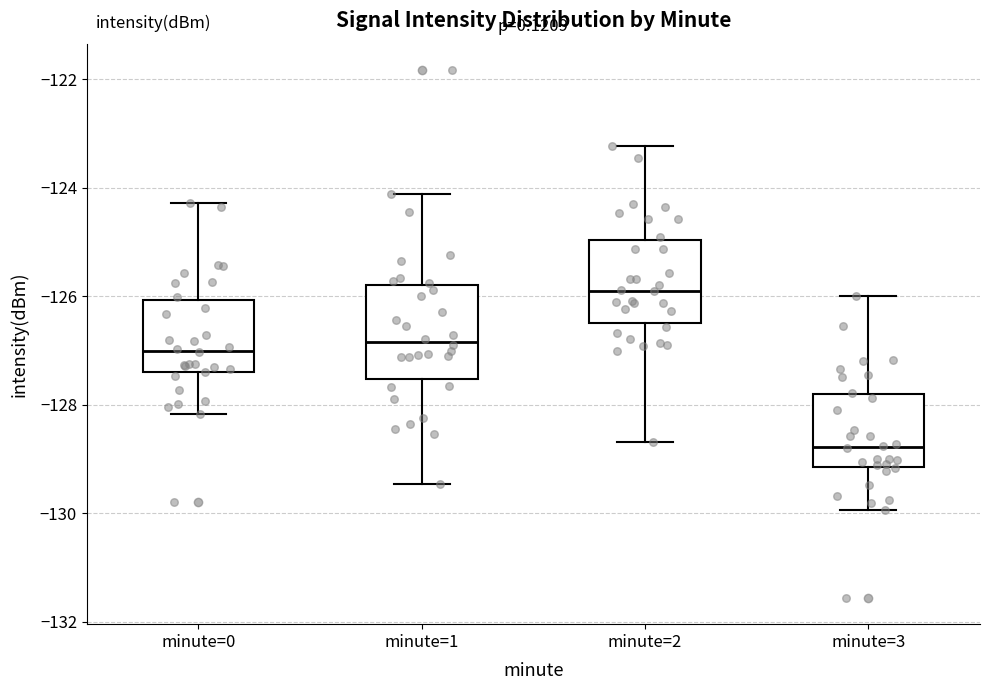

Reading left to right, read every box against the y-axis: the position of its median line, the range the box covers, and the ends of its whiskers. The values are not printed on the chart, so give them approximately, as read against the axis.

minute=0: median -127.0, box -127.4 to -126.0, whiskers -128.2 to -124.2
minute=1: median -126.8, box -127.6 to -125.8, whiskers -129.4 to -124.2
minute=2: median -125.8, box -126.4 to -125.0, whiskers -128.6 to -123.2
minute=3: median -128.8, box -129.2 to -127.8, whiskers -130.0 to -126.0